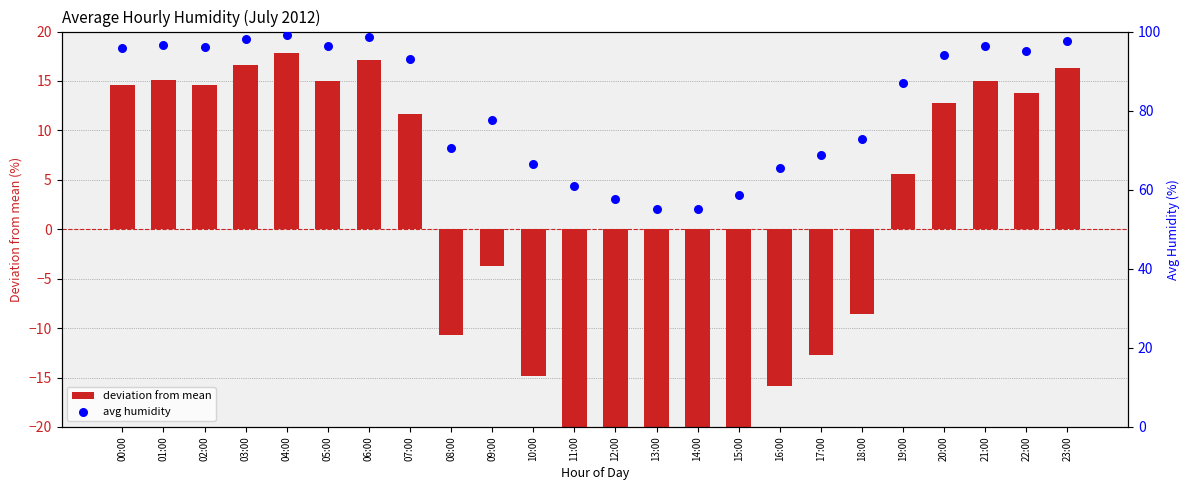

Which series contains the highest Y value?

avg humidity